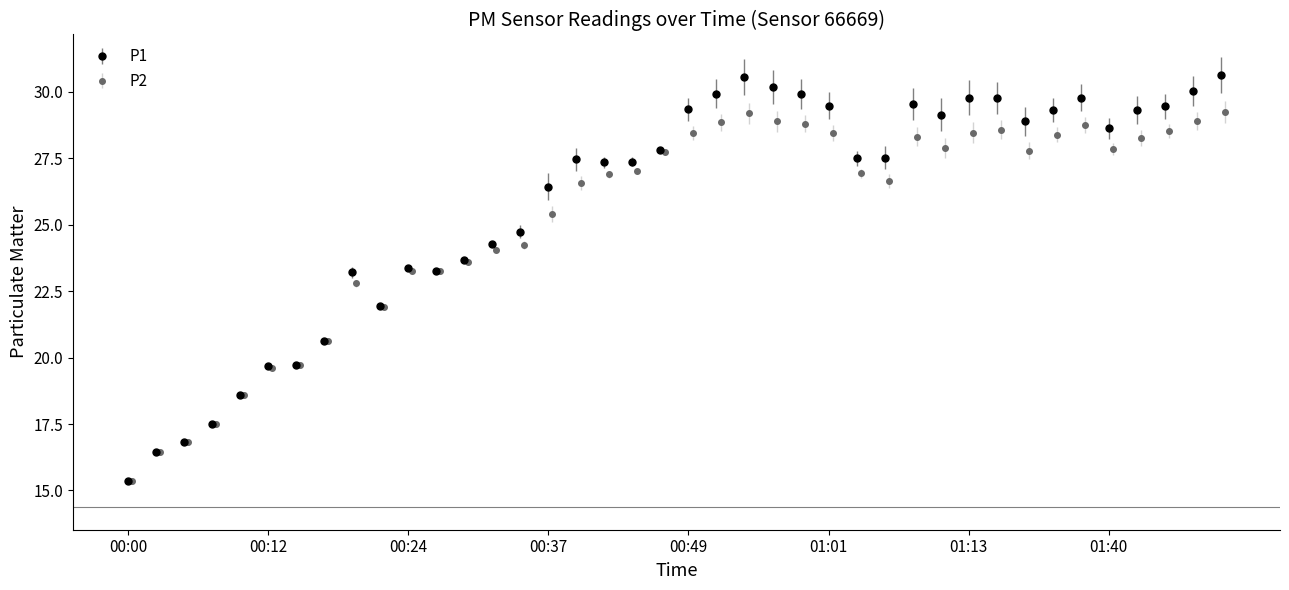

What position from the right is 01:51?

1